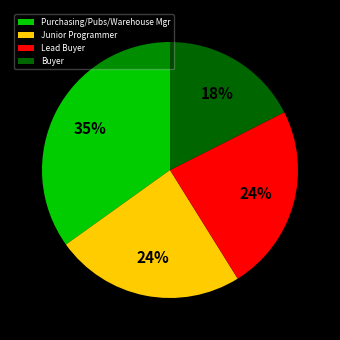

Do Junior Programmer and Buyer together represent more than half of the pie?

No